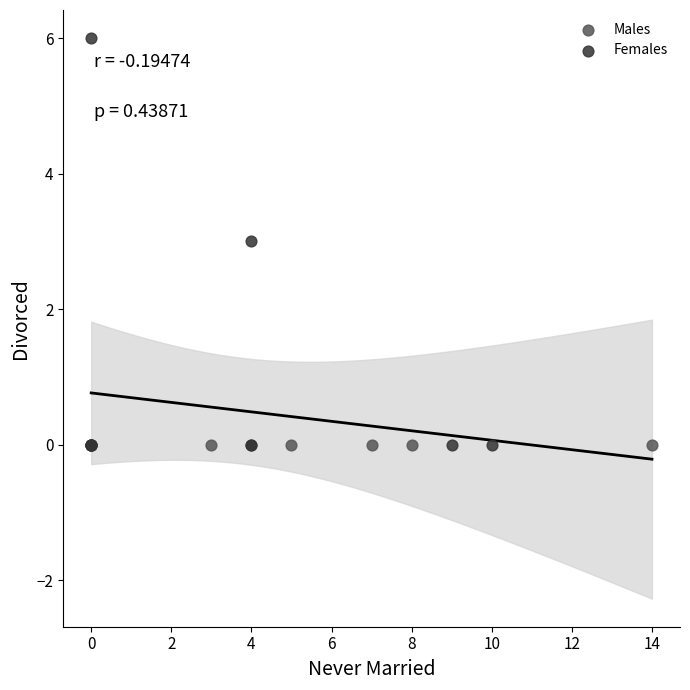

Which series contains the highest Y value?

Females